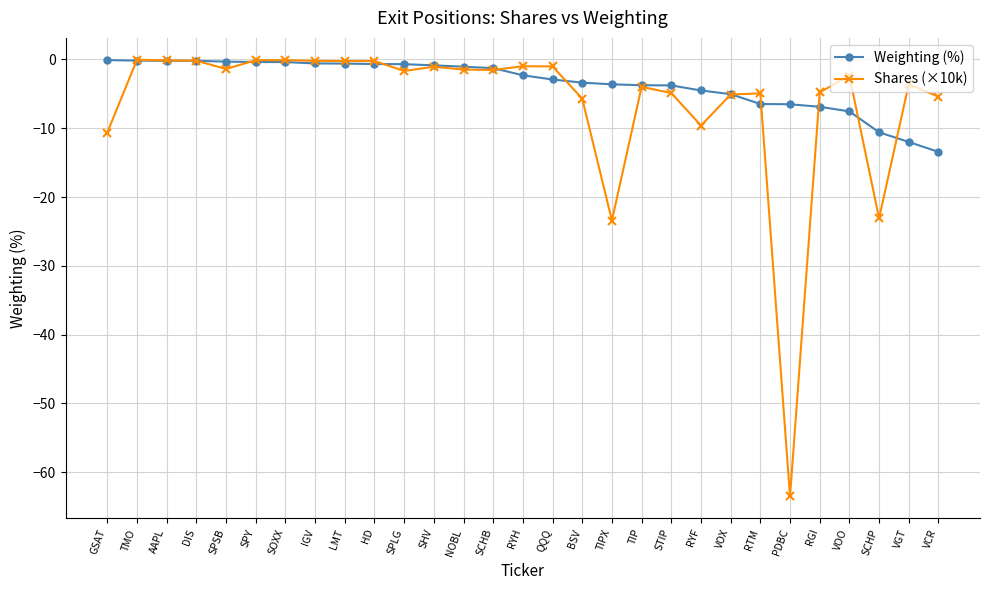

Which series has the largest range (max minus min)?

Shares (×10k)